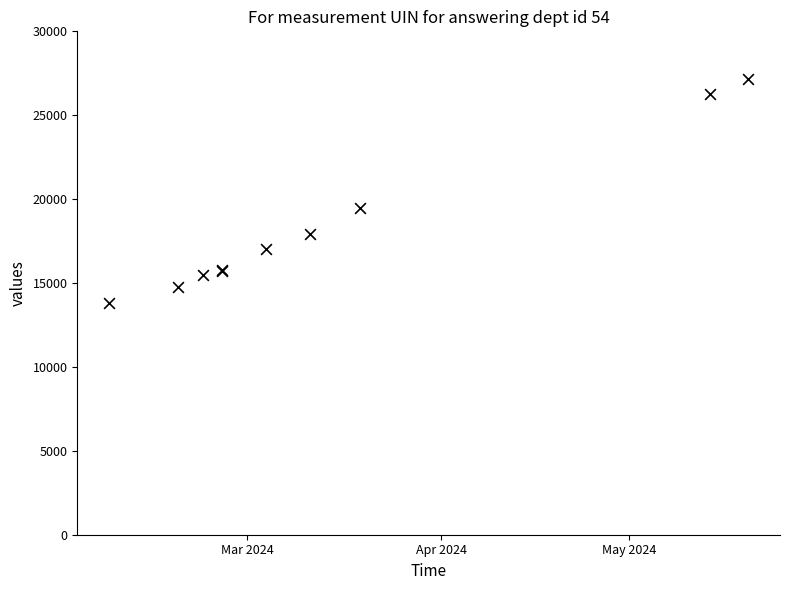

What Y value in the scatter plot is closest to 20493?

19463